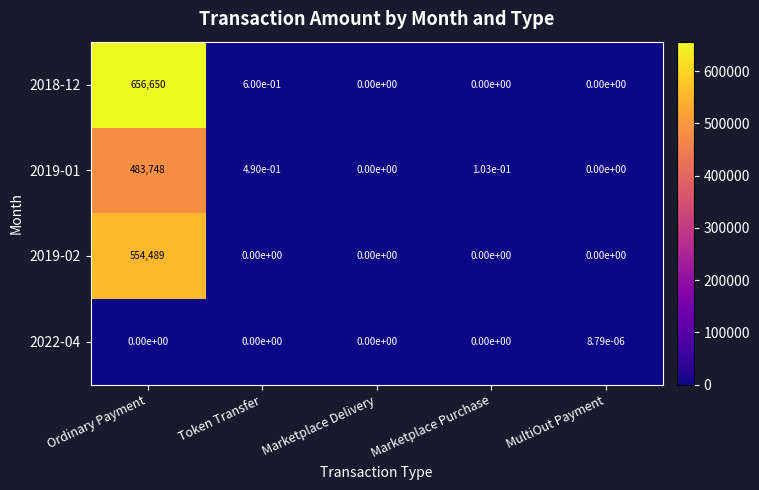

The value of 2018-12 at Ordinary Payment is 1101023.8. True or false?

False